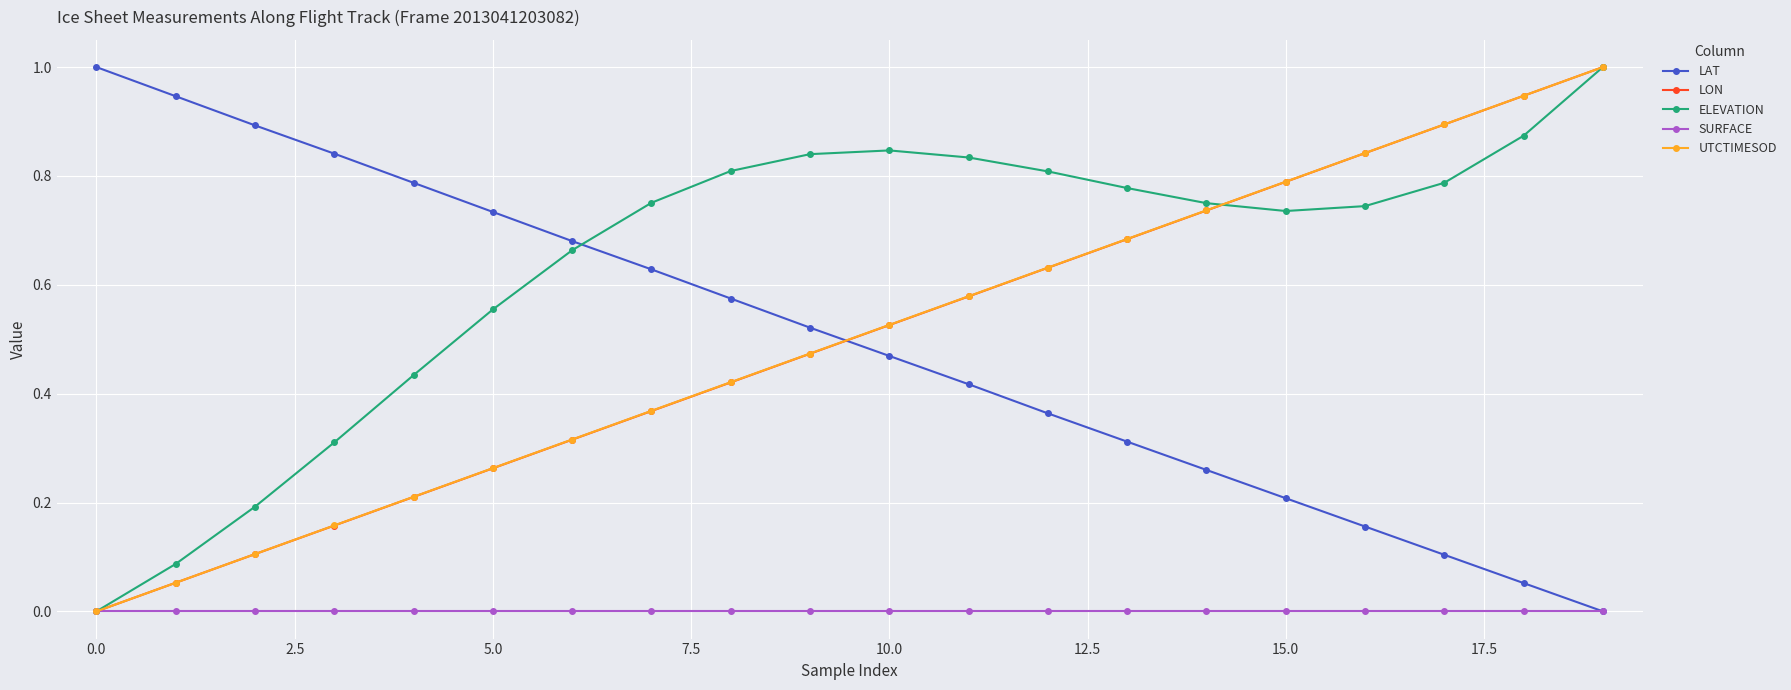

Which series has the largest total across all categories?

ELEVATION